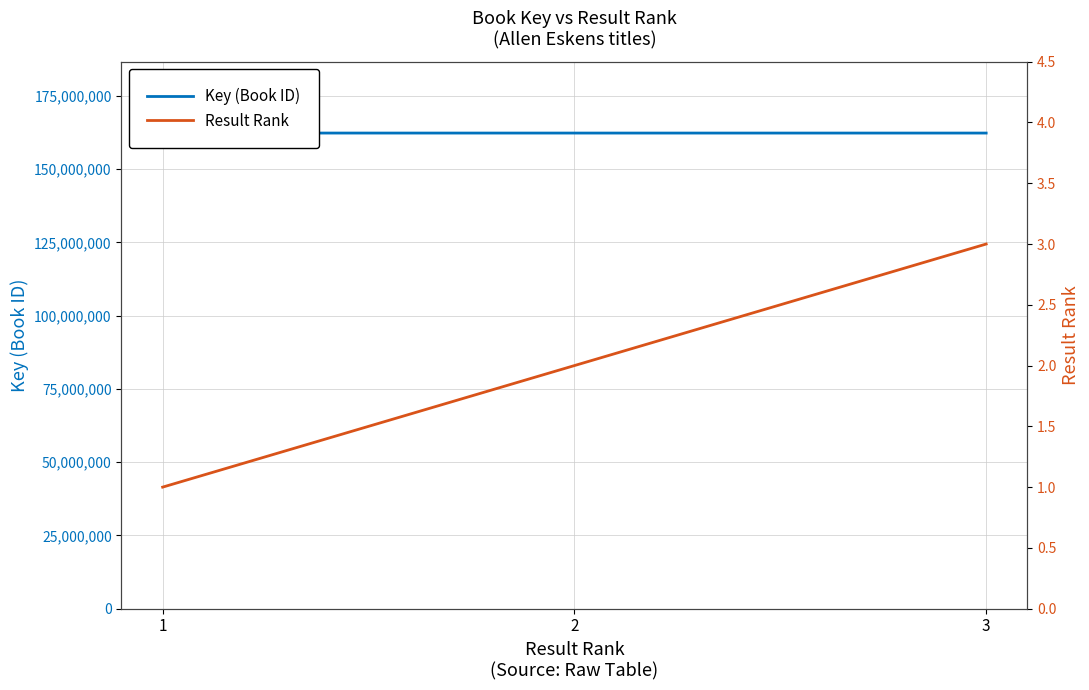

What is the value of the Key (Book ID) point at the 1st from the left?

162279508